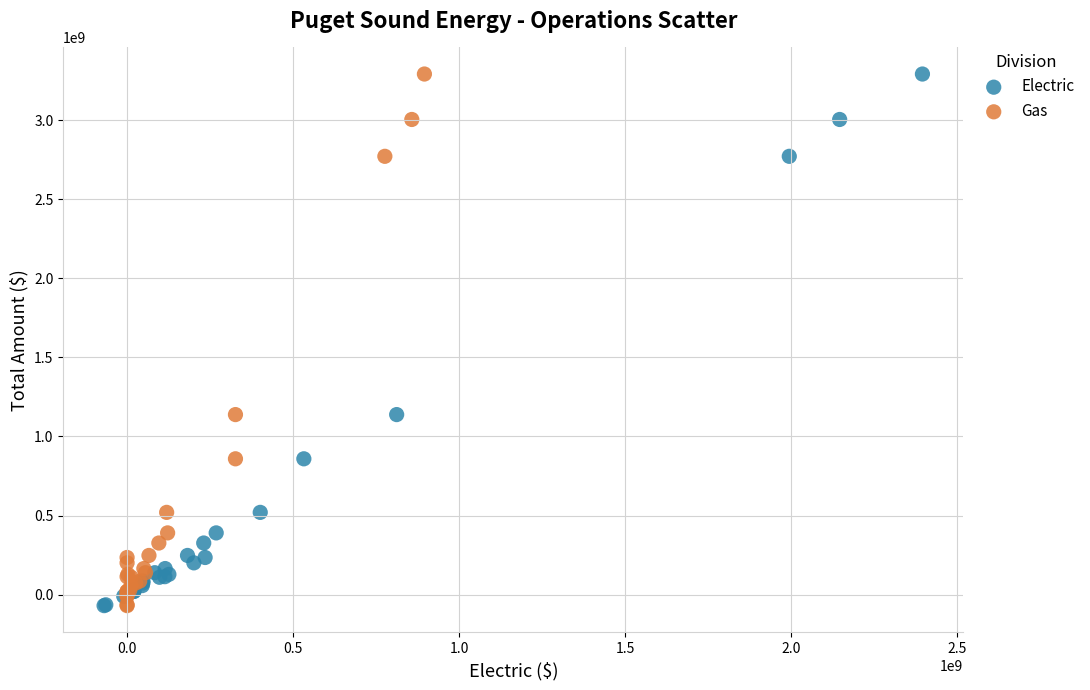

What are all the series names shown in the legend?

Electric, Gas